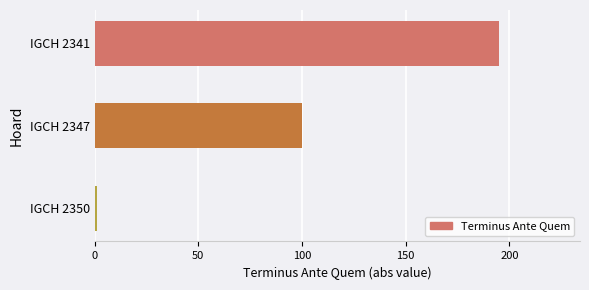

Rank the categories by value from highest to lowest.

IGCH 2341, IGCH 2347, IGCH 2350